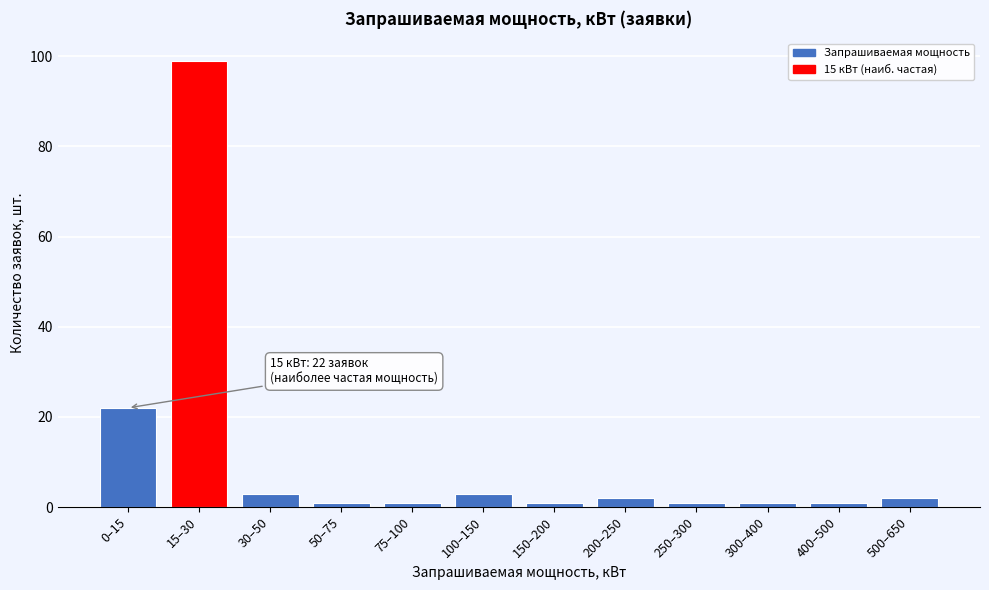

Reading left to right, what are all the values shown in this chart?

0–15=22	15–30=99	30–50=3	50–75=1	75–100=1	100–150=3	150–200=1	200–250=2	250–300=1	300–400=1	400–500=1	500–650=2